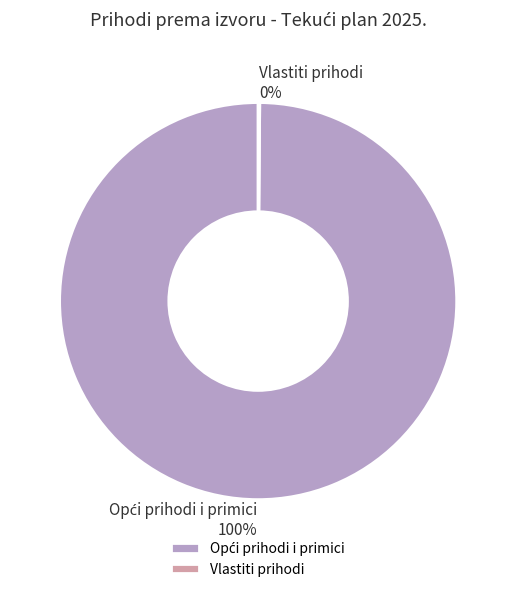

To the nearest percent, what is the difference between the largest and smallest slice percentages?

100%